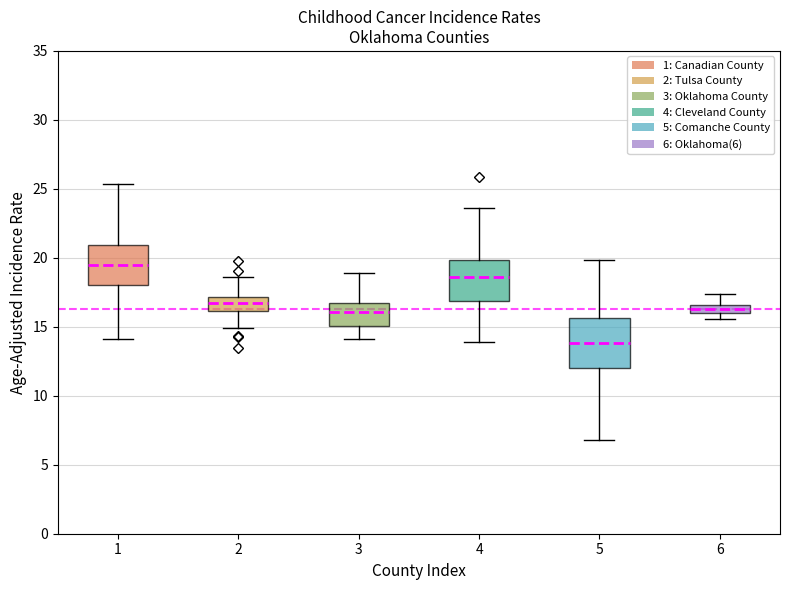

Which box's median line is the highest?

1